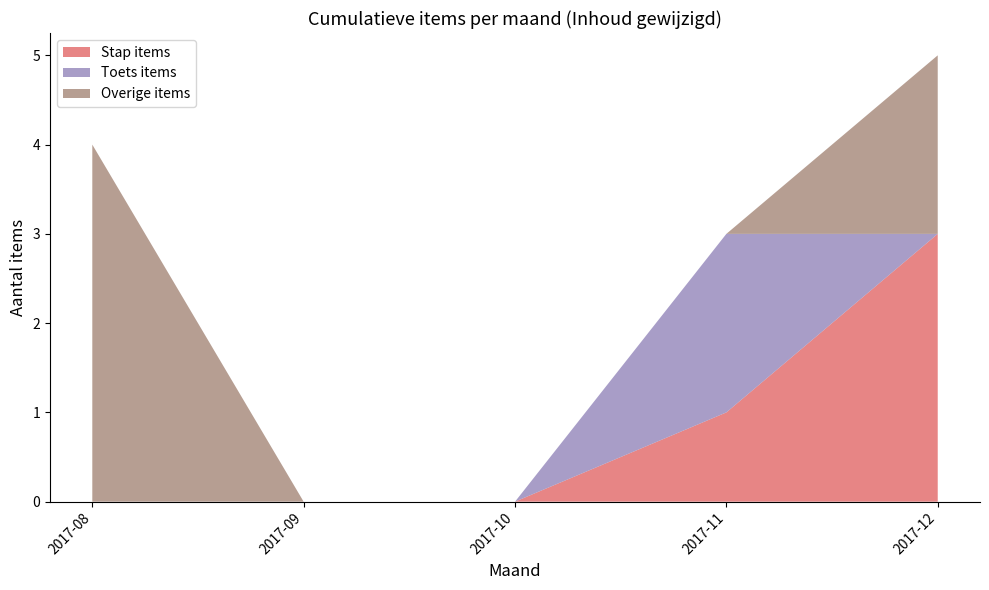

At which category is the sum across all series the highest?

2017-12